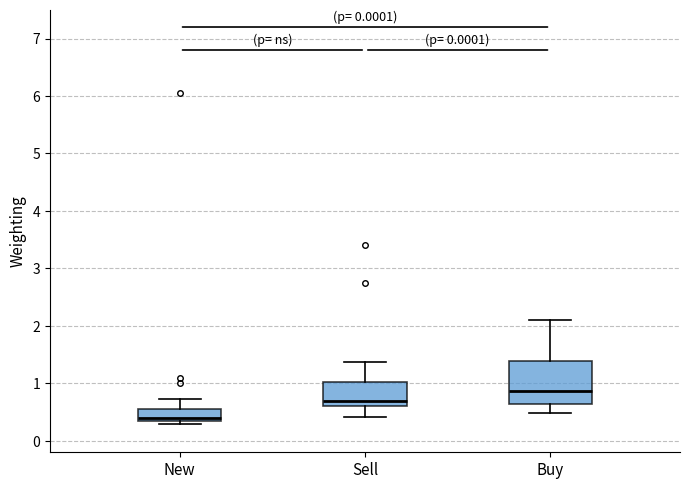

Reading left to right, transcribe this box plot: for each box, give where its median line is, the range the box spans, and where its two whiskers end, as read against the y-axis. The values are not printed on the chart, so give them approximately, as read against the axis.

New: median 0.4, box 0.3 to 0.5, whiskers 0.3 (just below the box's lower edge) to 0.7
Sell: median 0.7, box 0.6 to 1.0, whiskers 0.4 to 1.4
Buy: median 0.9, box 0.6 to 1.4, whiskers 0.5 to 2.1